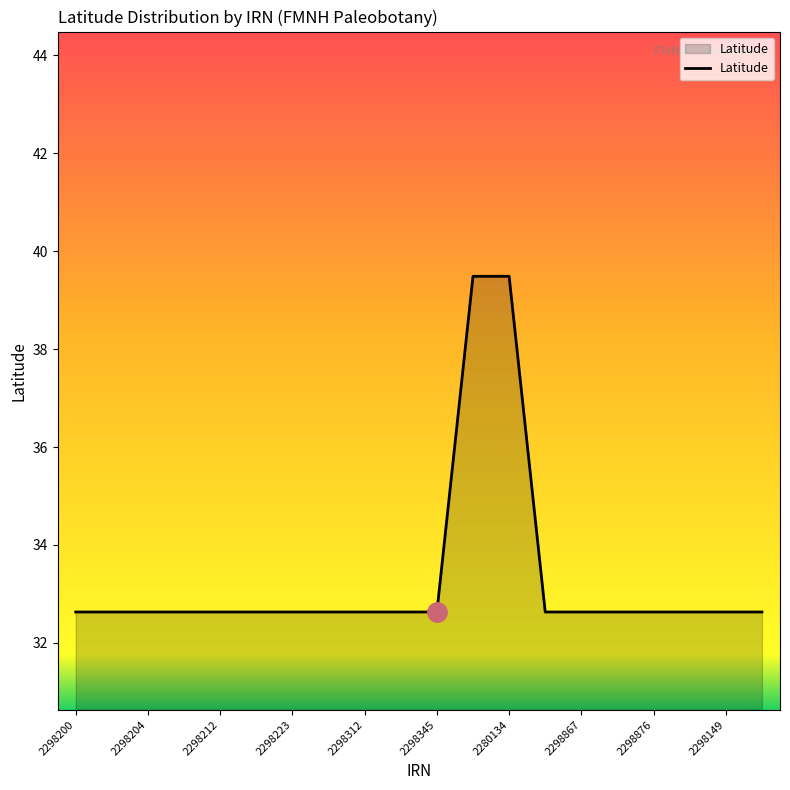

How many lines are shown in the chart?

1